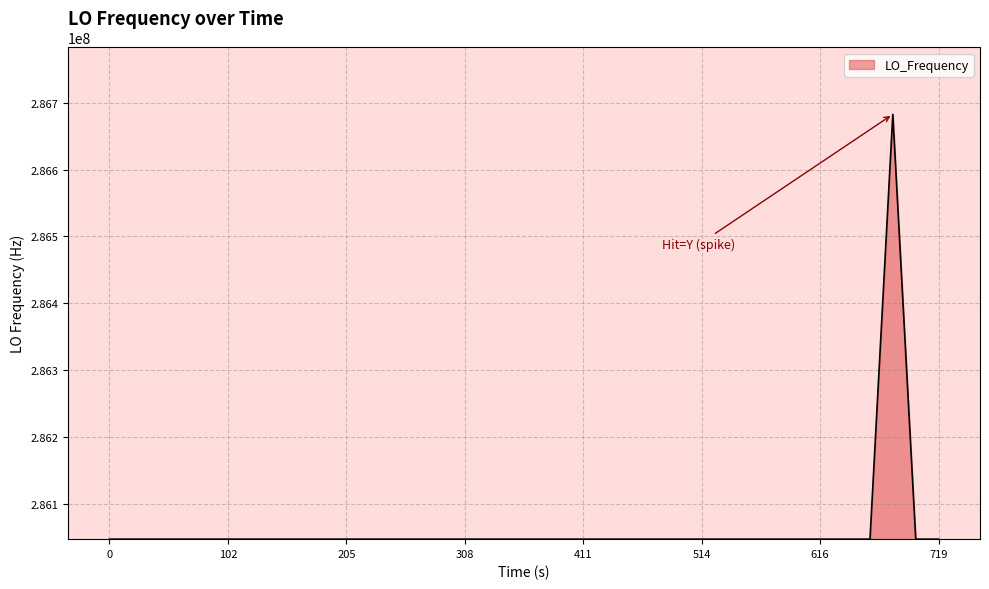

What is the difference between the maximum and minimum values?

635708.9